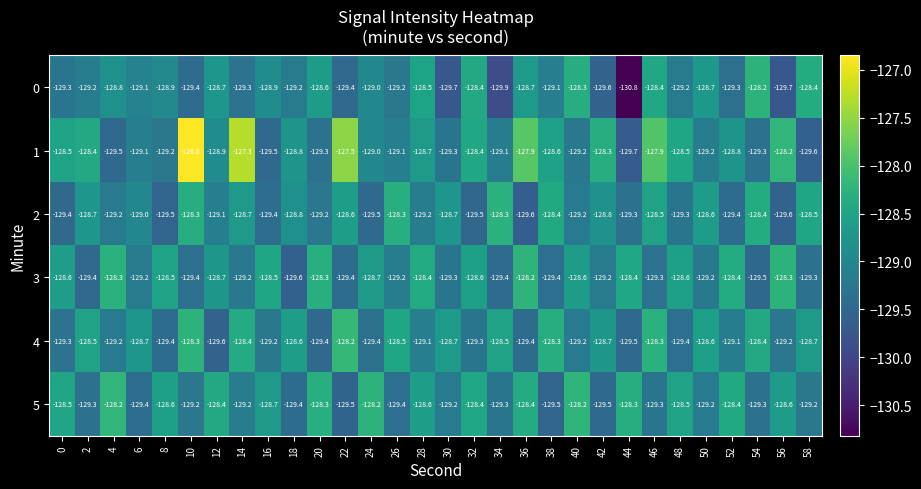

What is the difference between the highest and lowest values at 12?

1.2